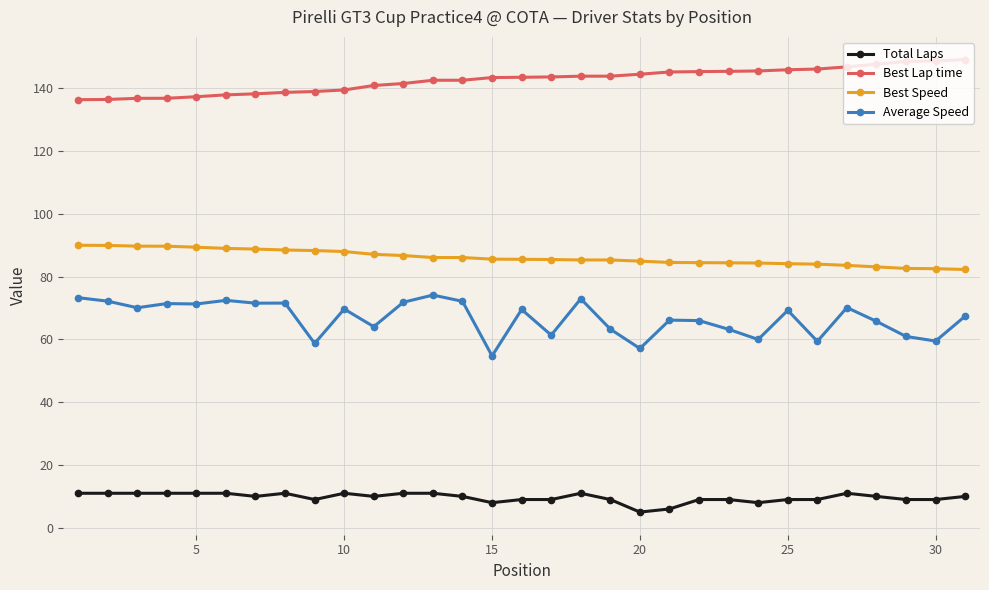

Which series has the largest total across all categories?

Best Lap time